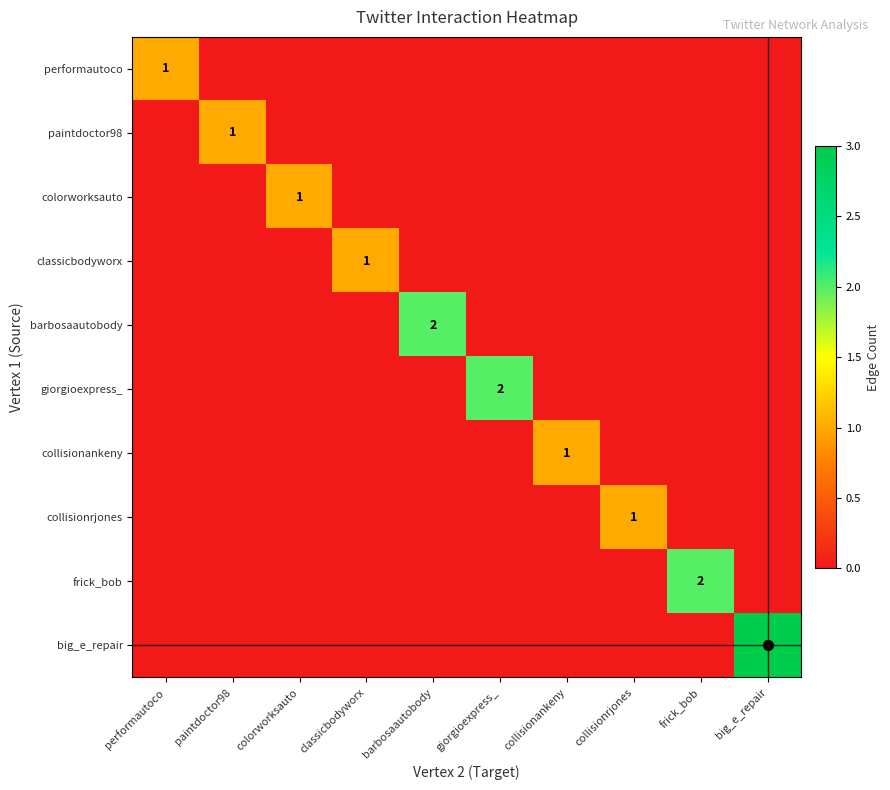

The value of colorworksauto at colorworksauto is 2. True or false?

False